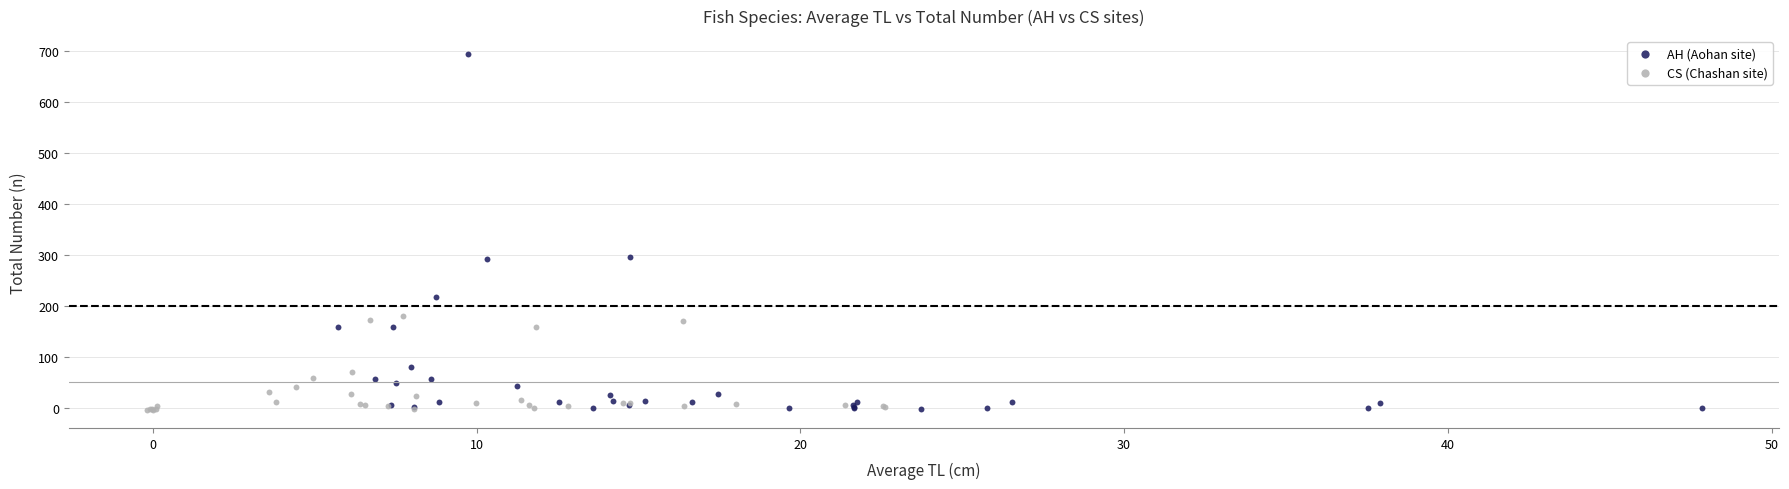

Which series reaches the maximum Y coordinate?

AH (Aohan site)